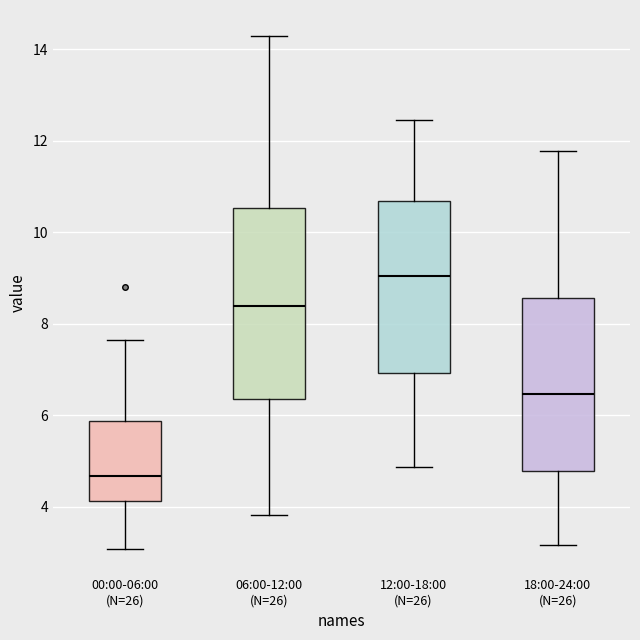

Reading left to right, transcribe this box plot: for each box, give where its median line is, the range the box spans, and where its two whiskers end, as read against the y-axis. The values are not printed on the chart, so give them approximately, as read against the axis.

00:00-06:00 (N=26): median 4.6, box 4.2 to 5.8, whiskers 3.0 to 7.6
06:00-12:00 (N=26): median 8.4, box 6.4 to 10.6, whiskers 3.8 to 14.4
12:00-18:00 (N=26): median 9.0, box 7.0 to 10.6, whiskers 4.8 to 12.4
18:00-24:00 (N=26): median 6.4, box 4.8 to 8.6, whiskers 3.2 to 11.8